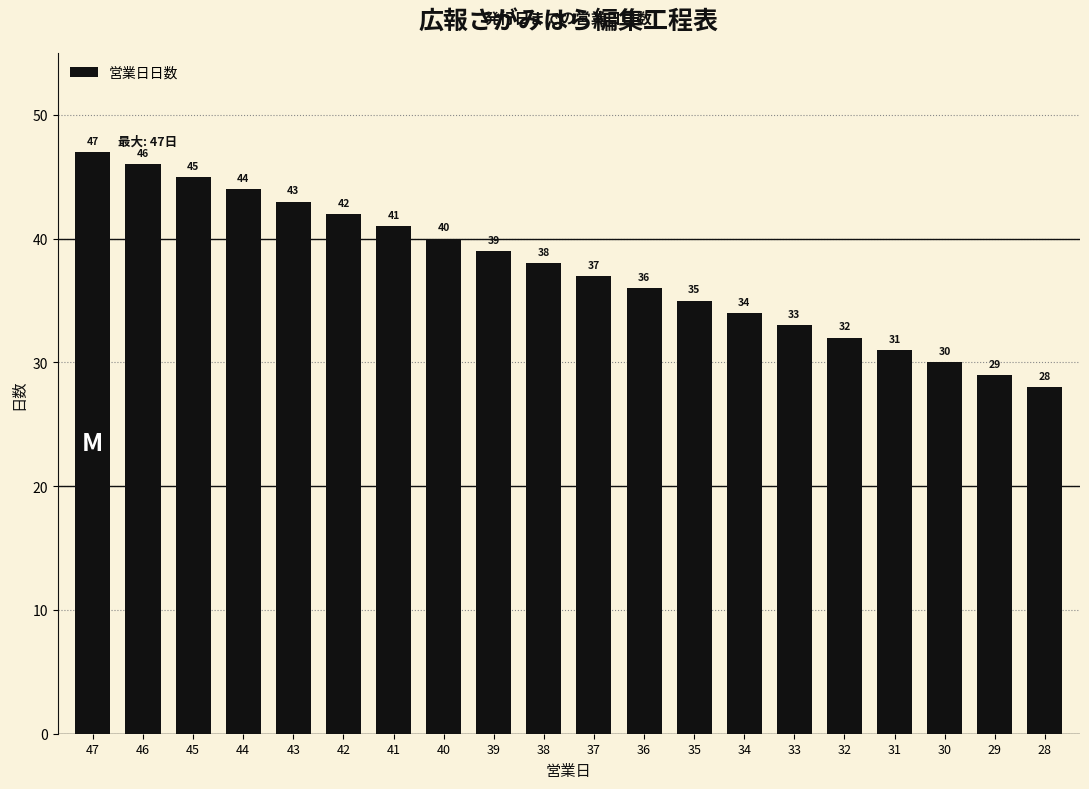

Rank the categories by value from lowest to highest.

28, 29, 30, 31, 32, 33, 34, 35, 36, 37, 38, 39, 40, 41, 42, 43, 44, 45, 46, 47